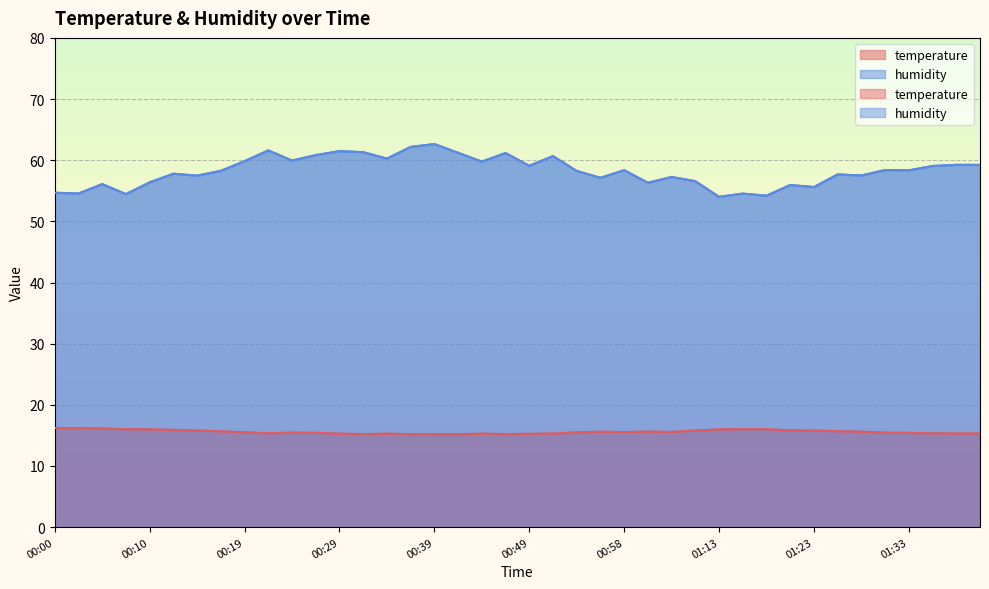

The value of temperature at 00:39 is 9.7. True or false?

False